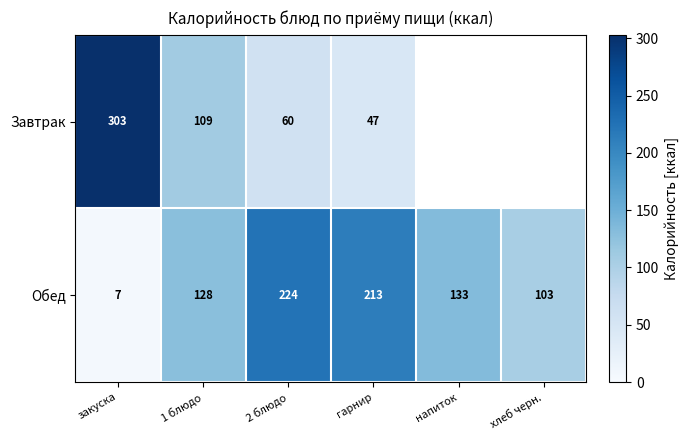

Count the number of categories in the chart.

6